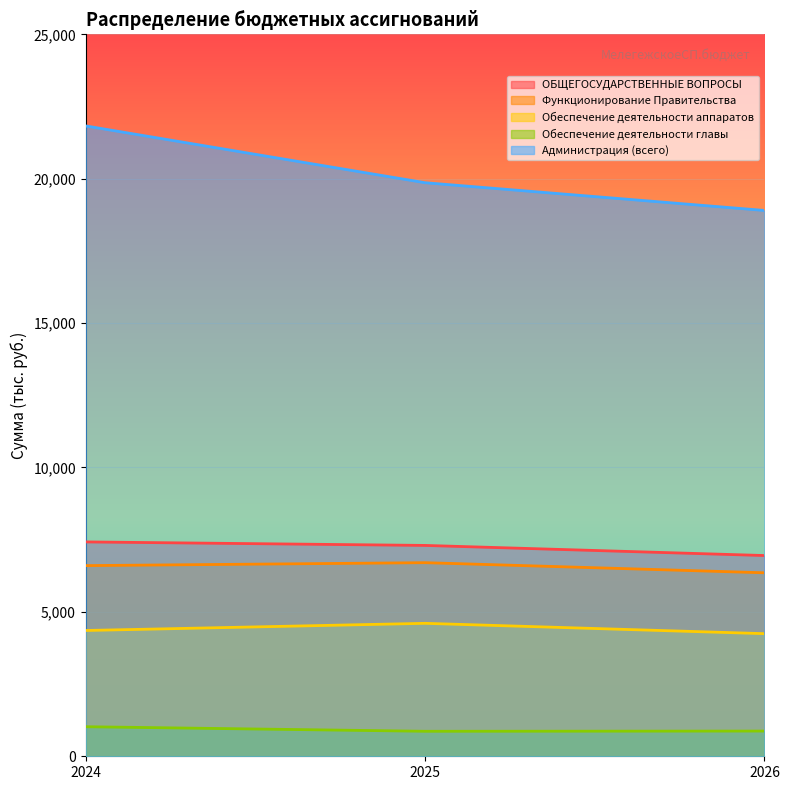

At which label does ОБЩЕГОСУДАРСТВЕННЫЕ ВОПРОСЫ first exceed 7301?

2024